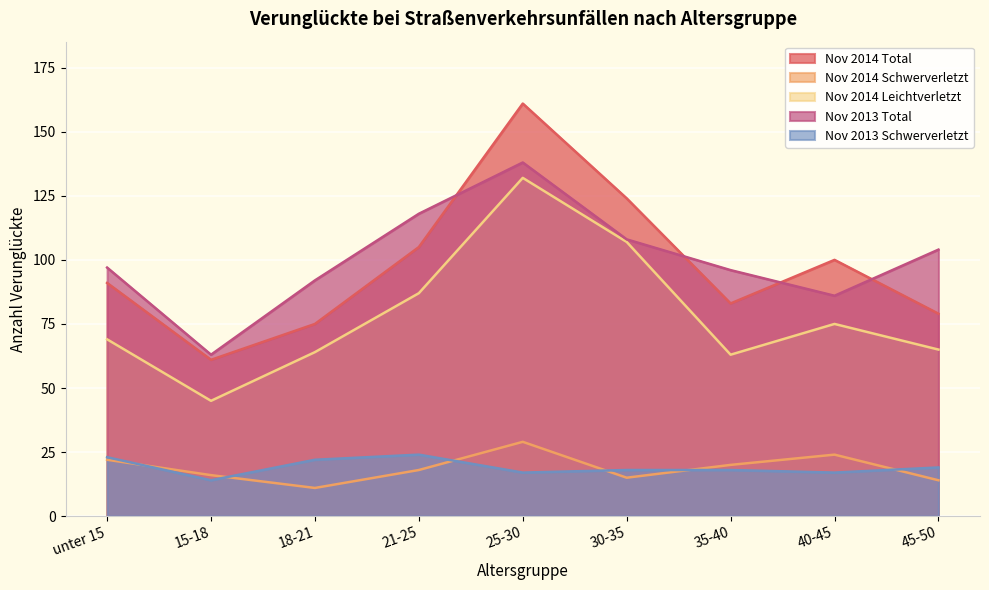

Which has a higher value, 21-25 or 25-30?

25-30